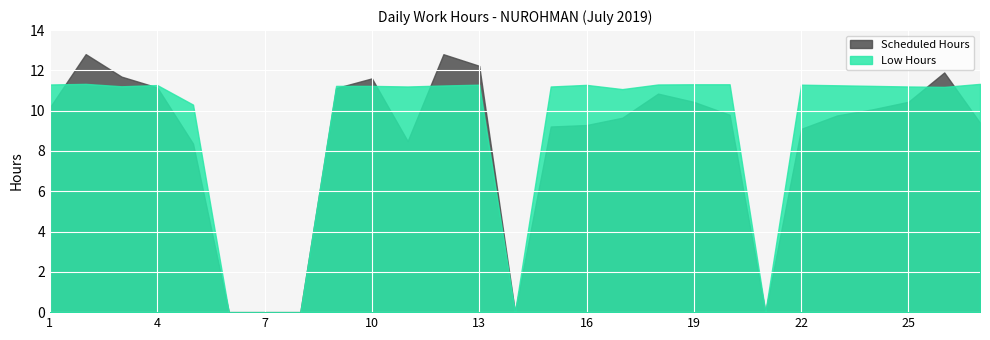

How many data points are above 11?

21